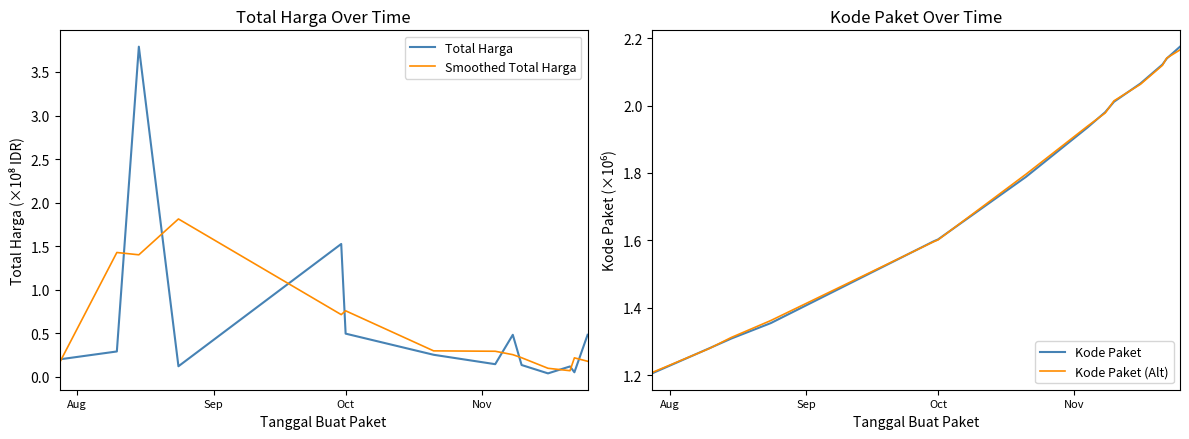

What is the difference between the maximum and minimum values in the Kode Paket (Alt) series?

1.0